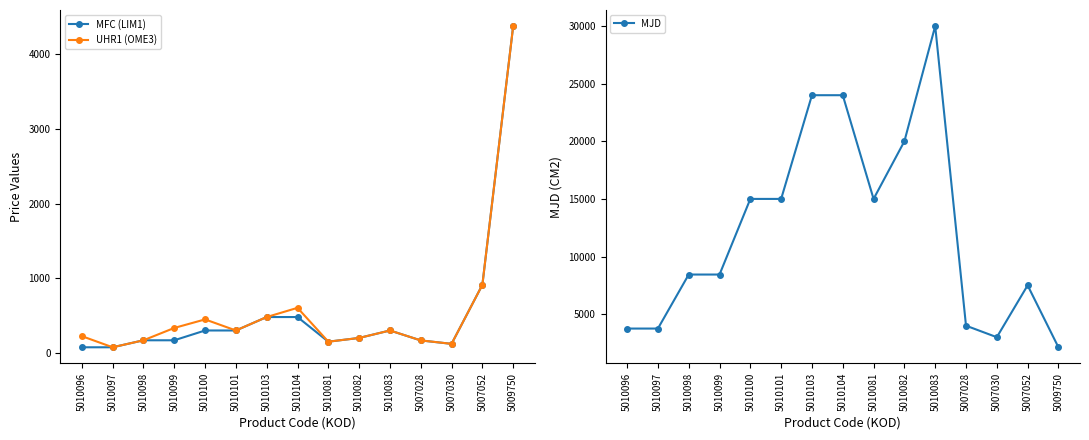

Reading left to right, what are all the values shown in this chart?

MFC (LIM1): 75.0	75.0	168.8	168.8	300.1	300.1	480.2	480.2	150.1	200.1	300.1	167.0	121.0	912.1	4379.0
UHR1 (OME3): 224.2	75.0	168.8	334.2	448.5	300.1	480.2	603.8	150.1	200.1	300.1	167.3	121.3	912.1	4379.0
MJD: 3750.0	3750.0	8437.5	8437.5	15000.0	15000.0	24000.0	24000.0	15000.0	20000.0	30000.0	4000.0	3000.0	7500.0	2125.0